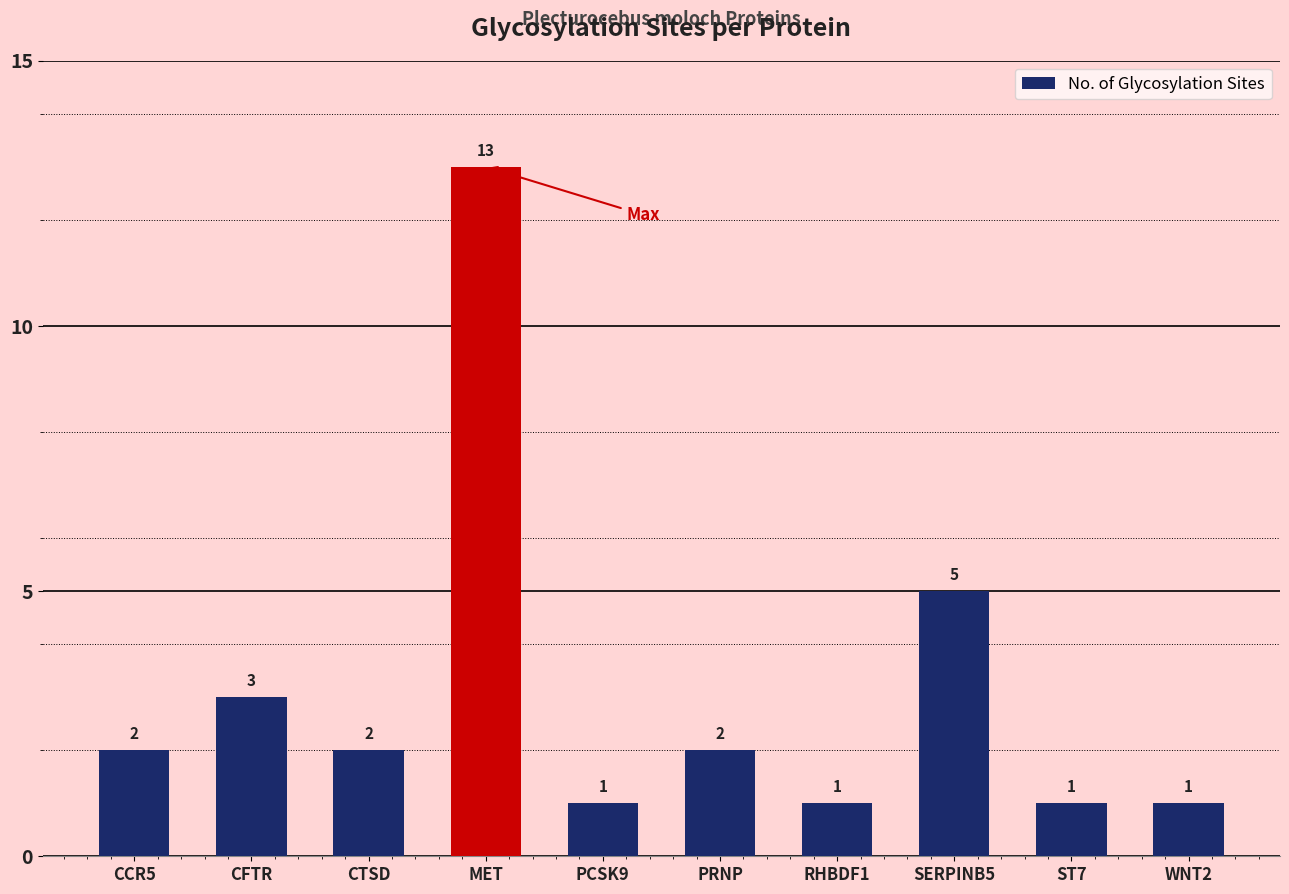

What is the change in value from CCR5 to CFTR?

+1